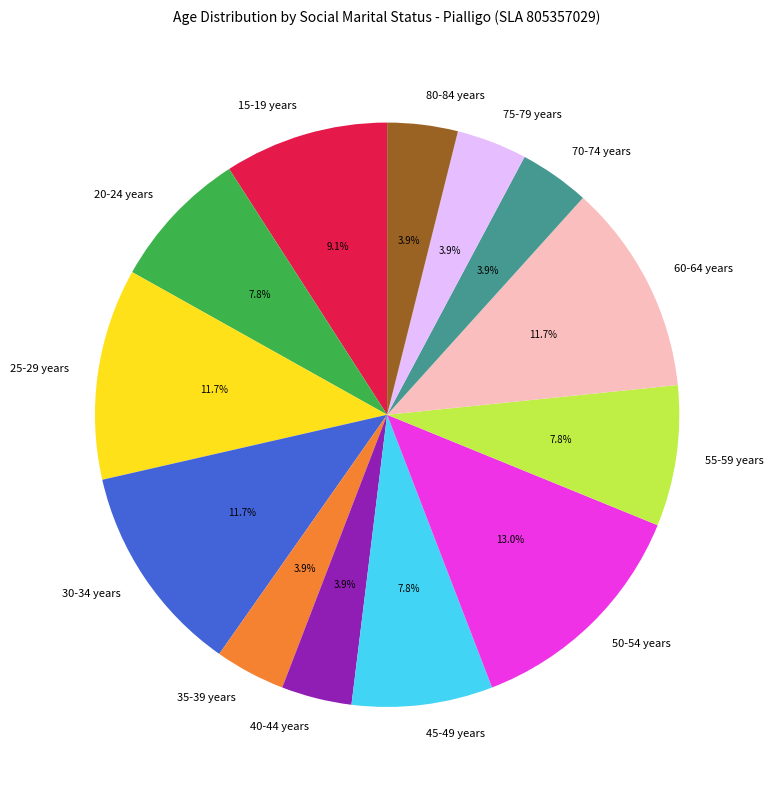

What is the largest slice in the pie chart?

50-54 years